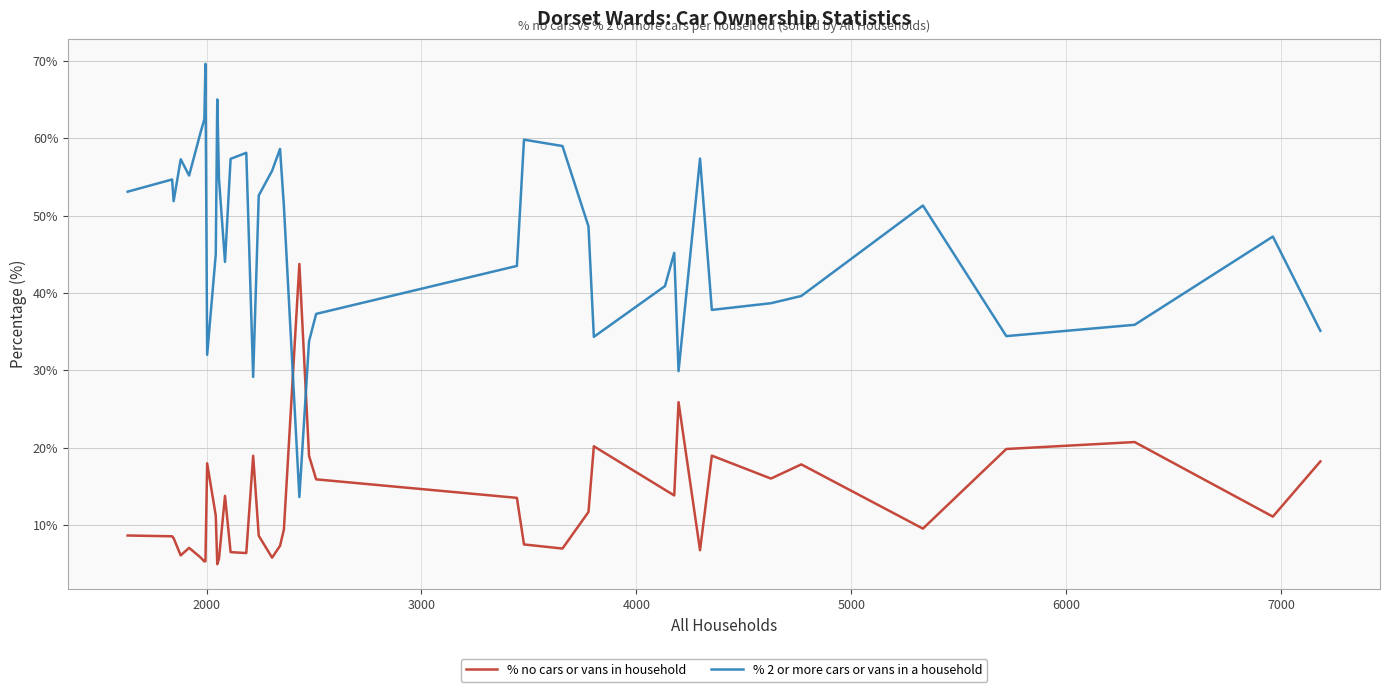

How many lines are shown in the chart?

2